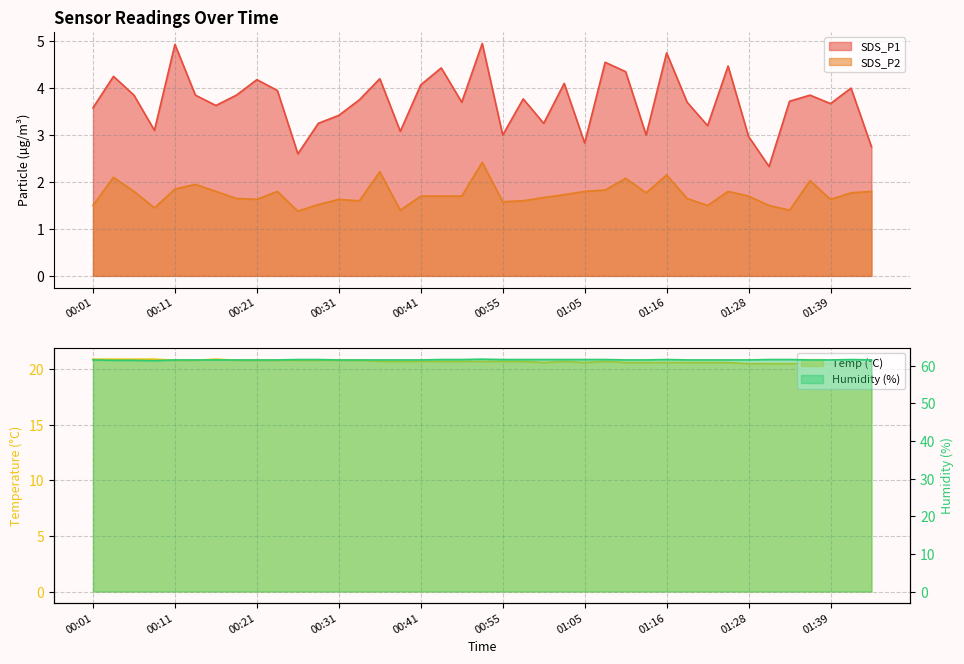

What is the label of the 10th point from the right?

01:19